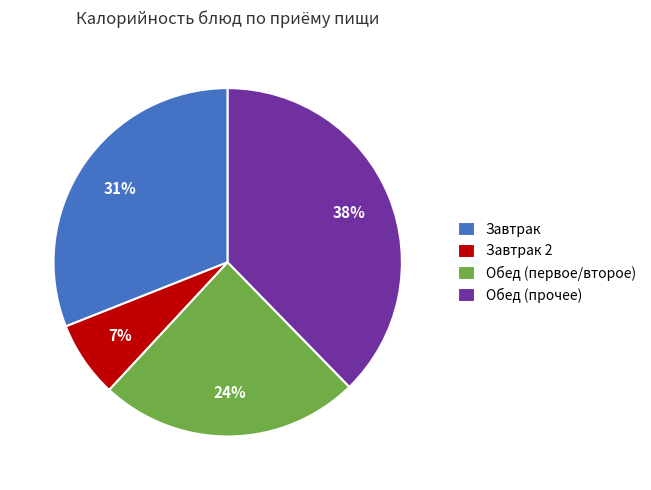

Which category has the biggest portion of the pie?

Обед (прочее)